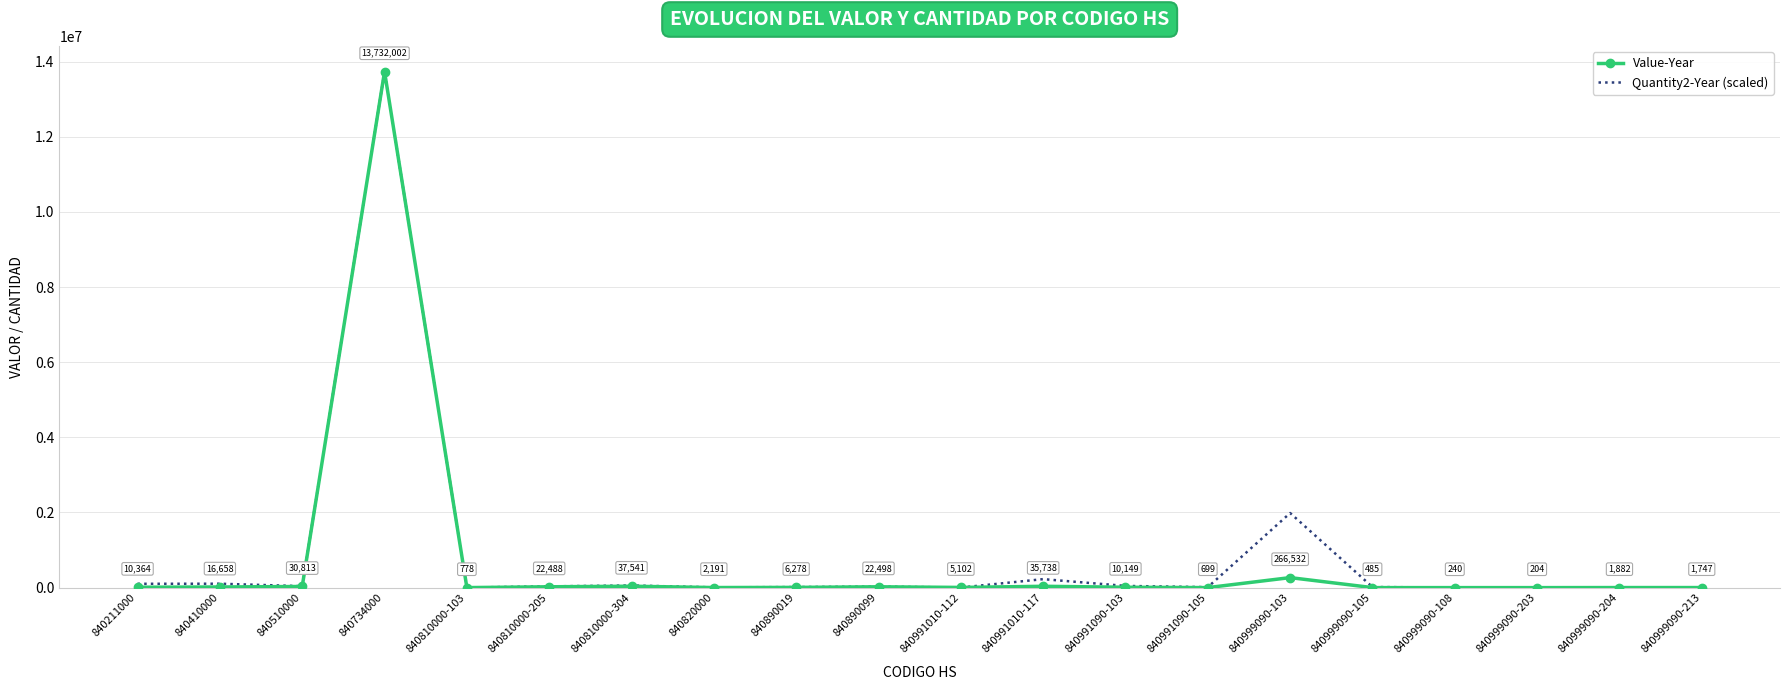

What is the average value of the Quantity2-Year (scaled) series?

820556.5